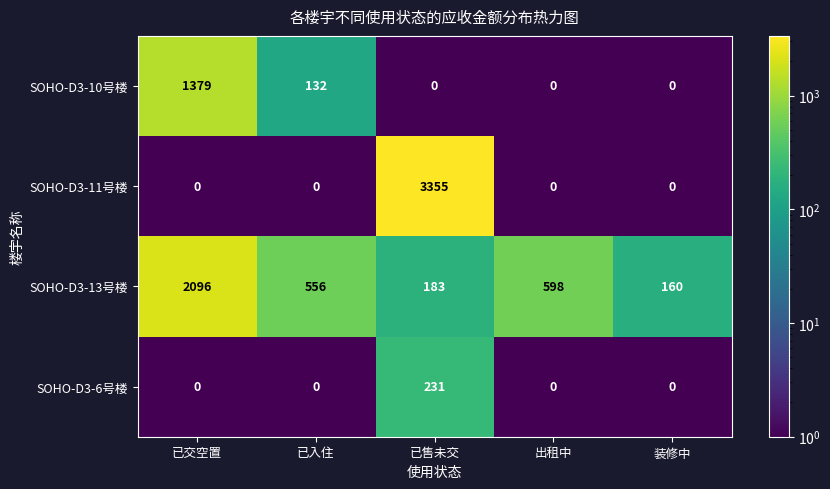

At which label does SOHO-D3-13号楼 first exceed 556?

已交空置